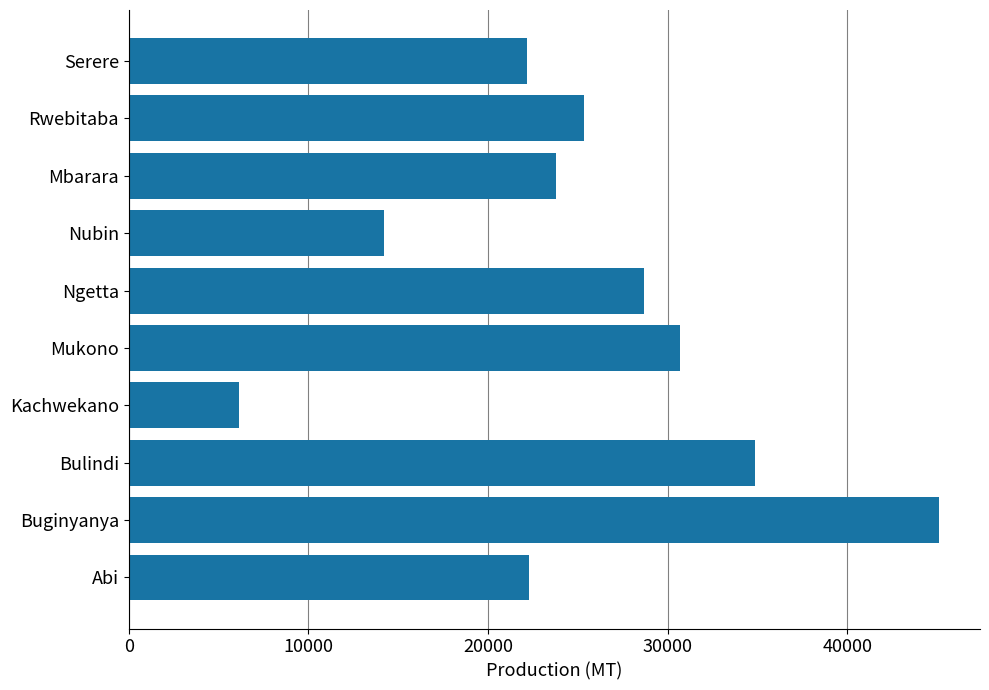

What is the ratio of the value at Serere to the value at Buginyanya?

0.5